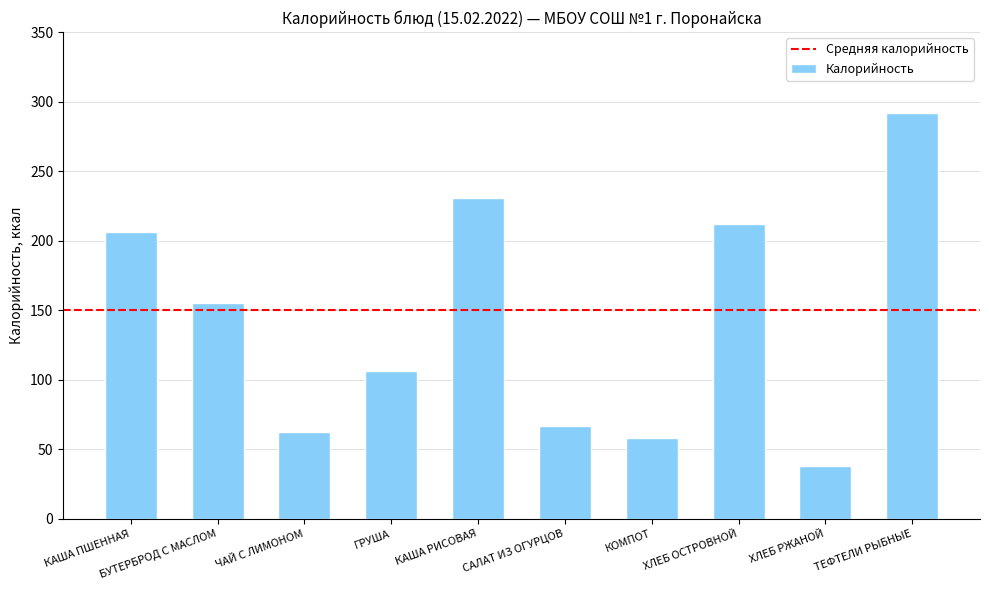

What position from the left is КАША ПШЕННАЯ?

1